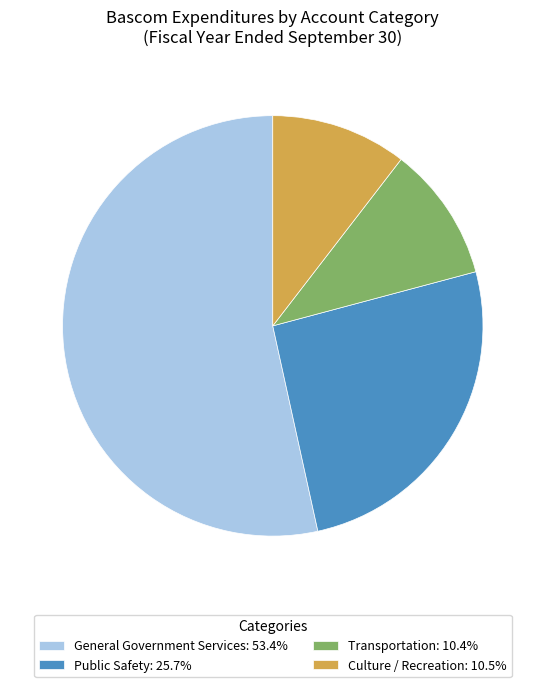

Do Culture / Recreation: 10.5% and Public Safety: 25.7% together represent more than half of the pie?

No